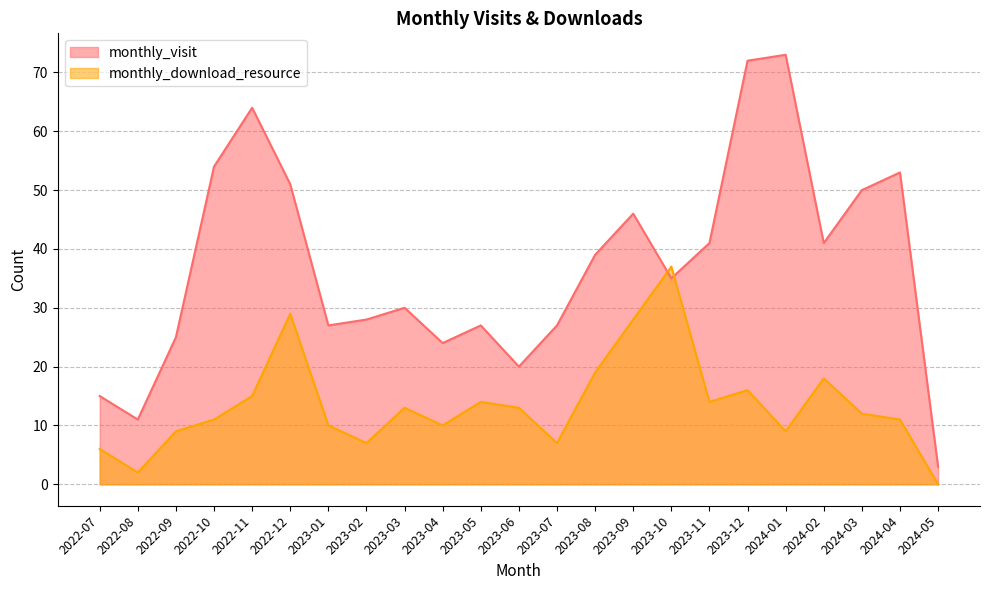

What is the value of the monthly_visit point at the 15th from the left?

46